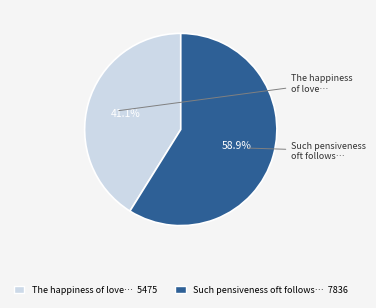

Does any single category account for the majority?

Yes